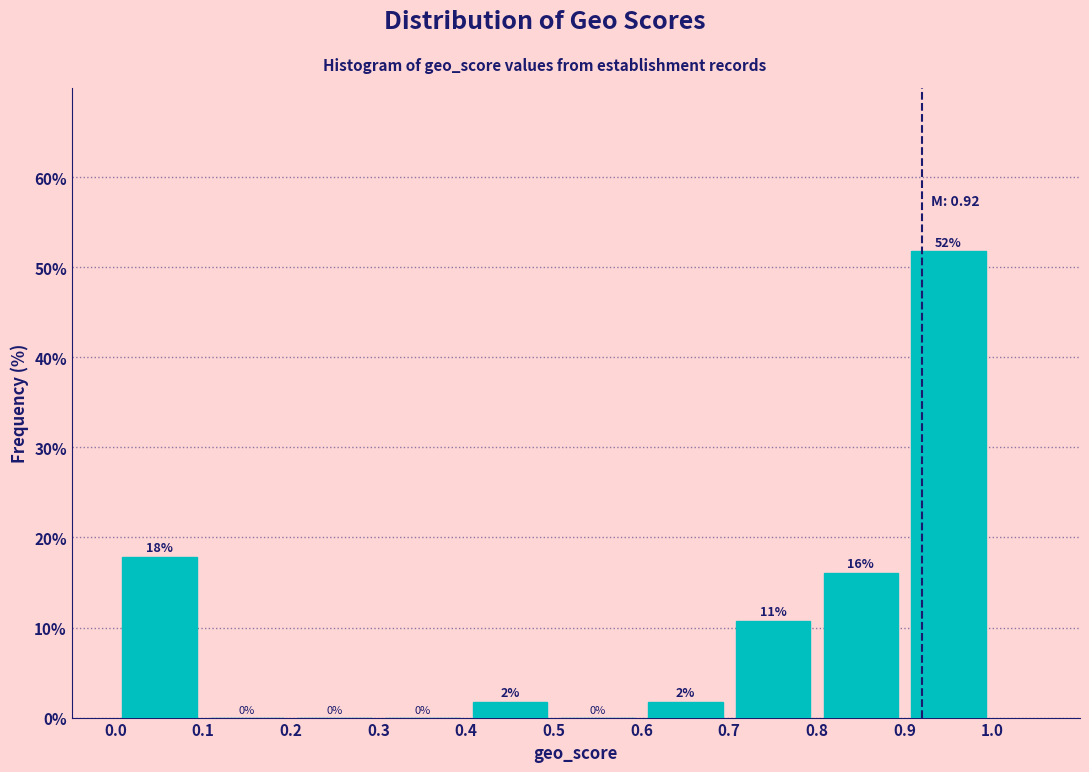

Over which range of the x-axis is the bar tallest?

0.9 to 1.0